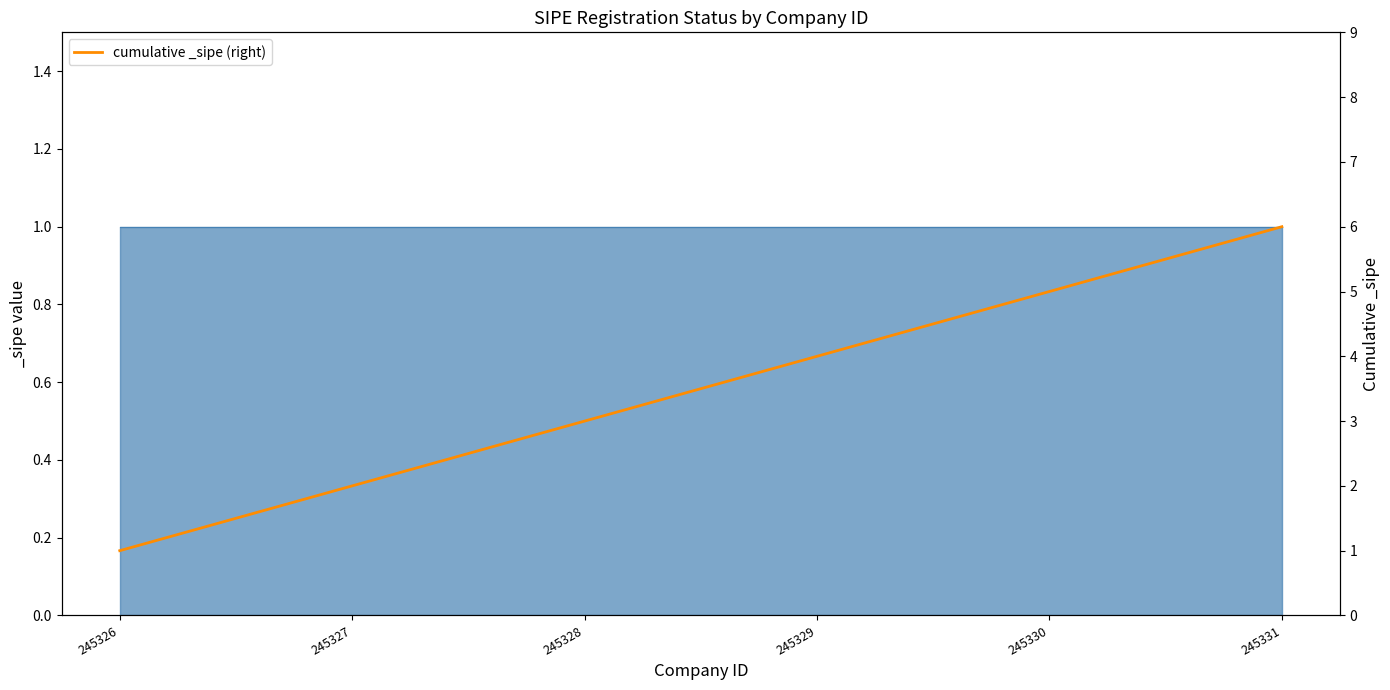

What is the value of the 4th point from the left?

4